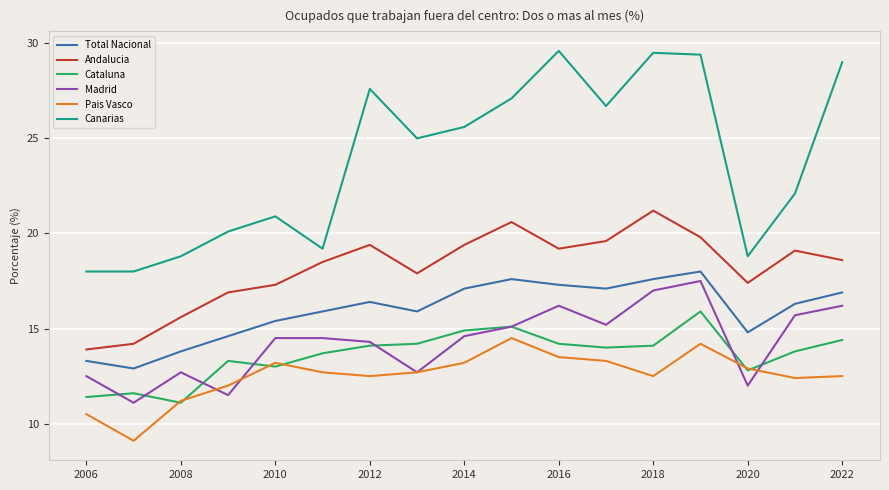

Which series has the largest total across all categories?

Canarias